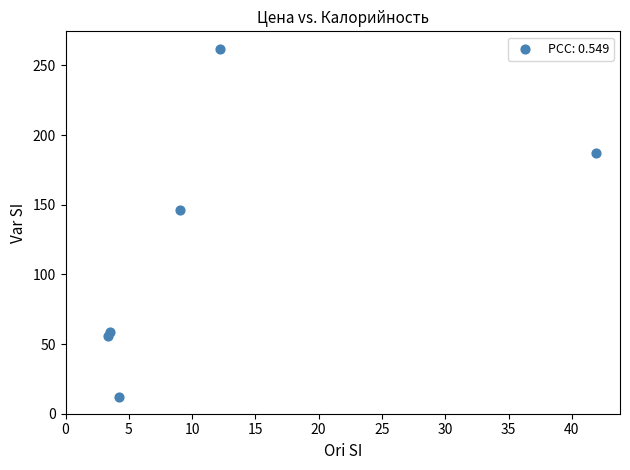

What Y value in the scatter plot is closest to 137?

146